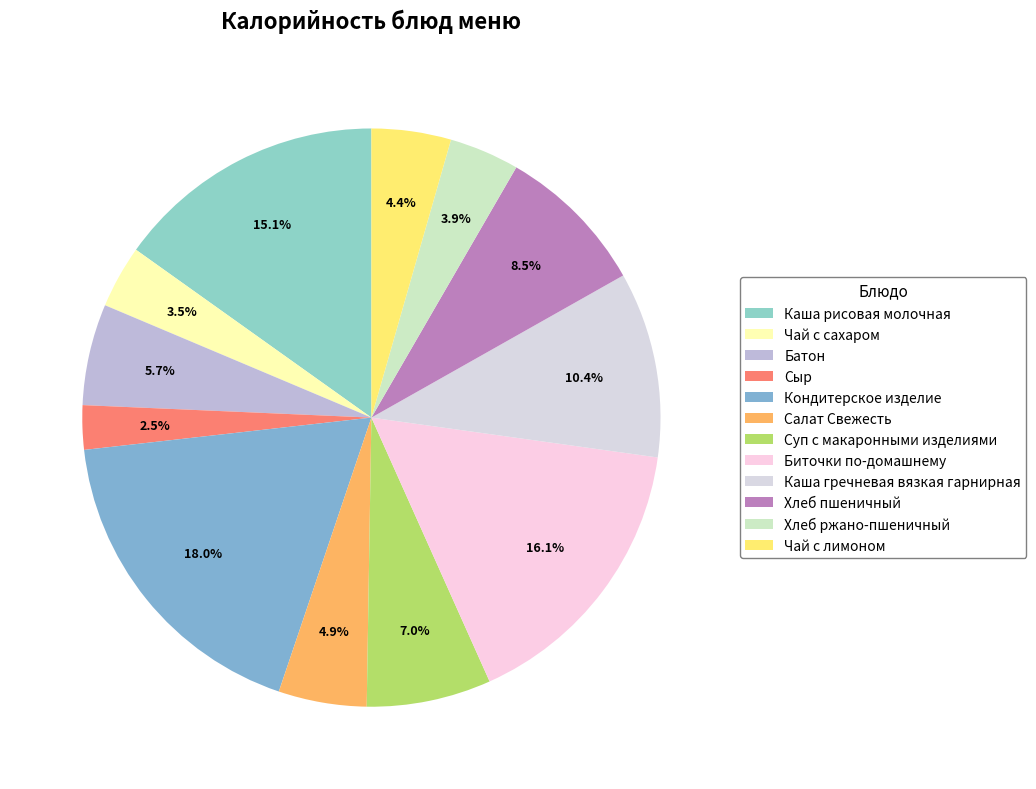

To the nearest percent, what is the combined percentage of Чай с сахаром and Салат Свежесть?

8%